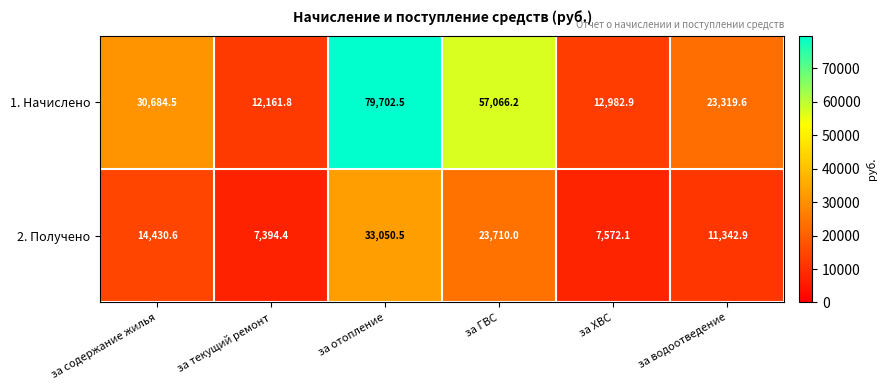

Count the number of data series in this chart.

2